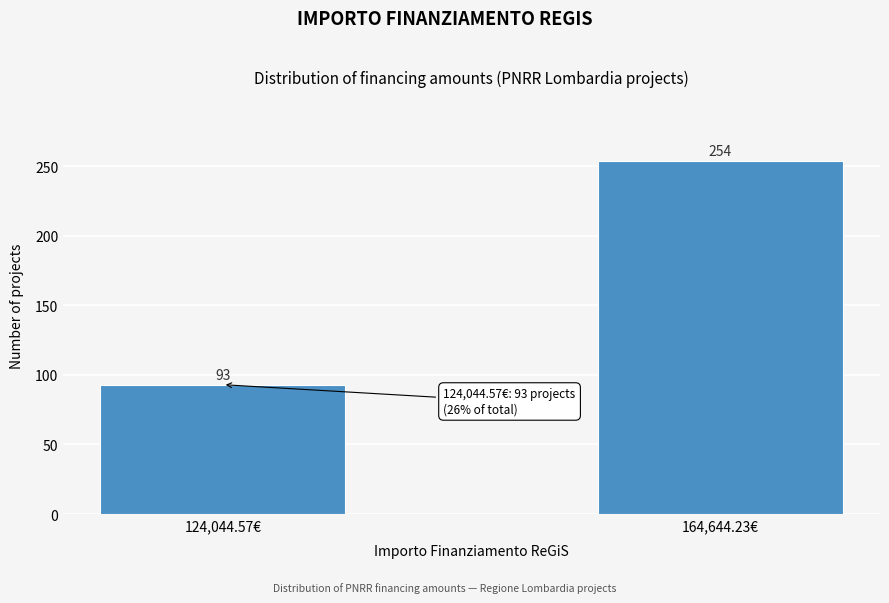

Reading left to right, what are all the values shown in this chart?

93	254